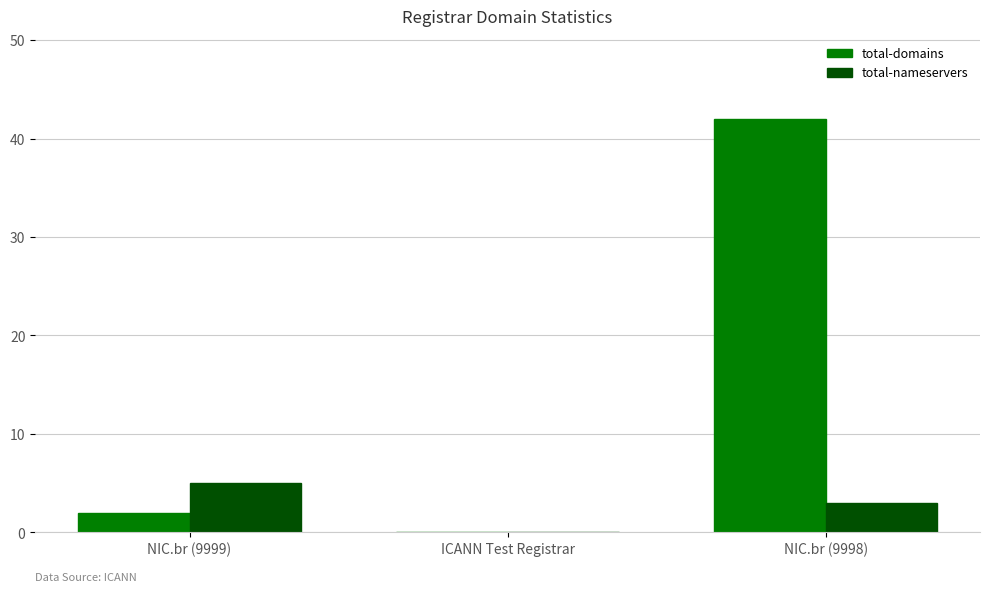

Which series changed the most between NIC.br (9999) and ICANN Test Registrar?

total-nameservers